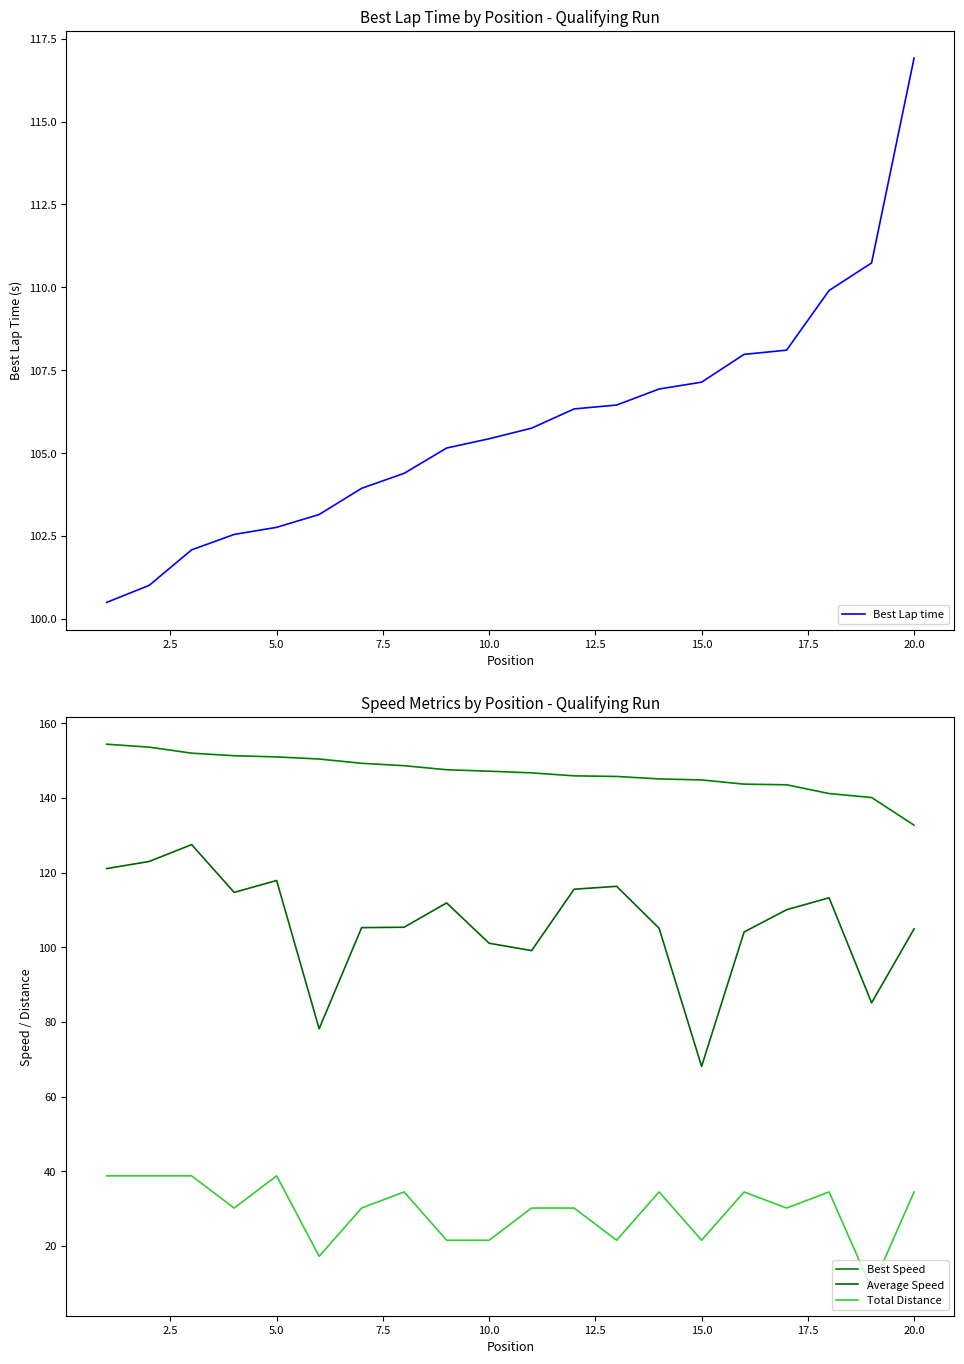

At which label does Best Lap time reach its peak?

20.0